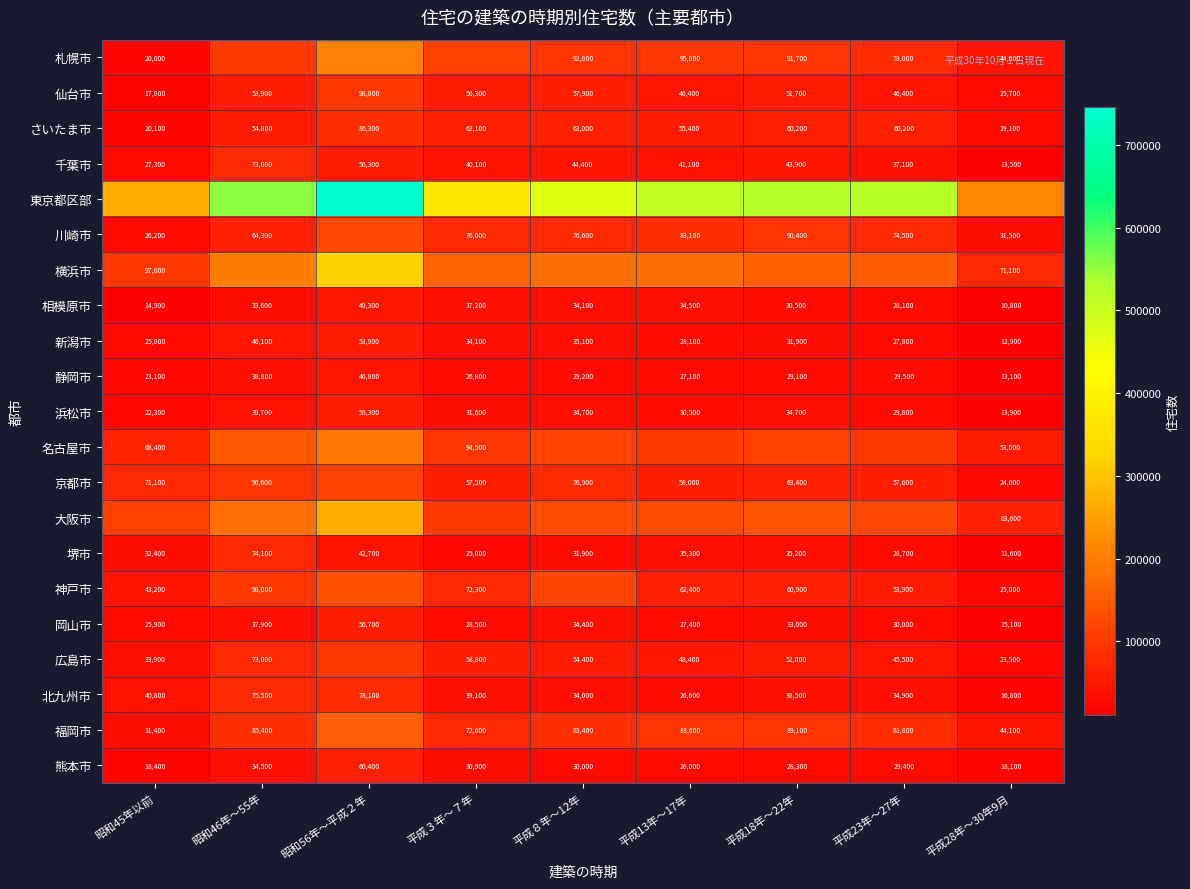

Which has a higher value, 昭和46年～55年 or 平成28年～30年9月?

昭和46年～55年